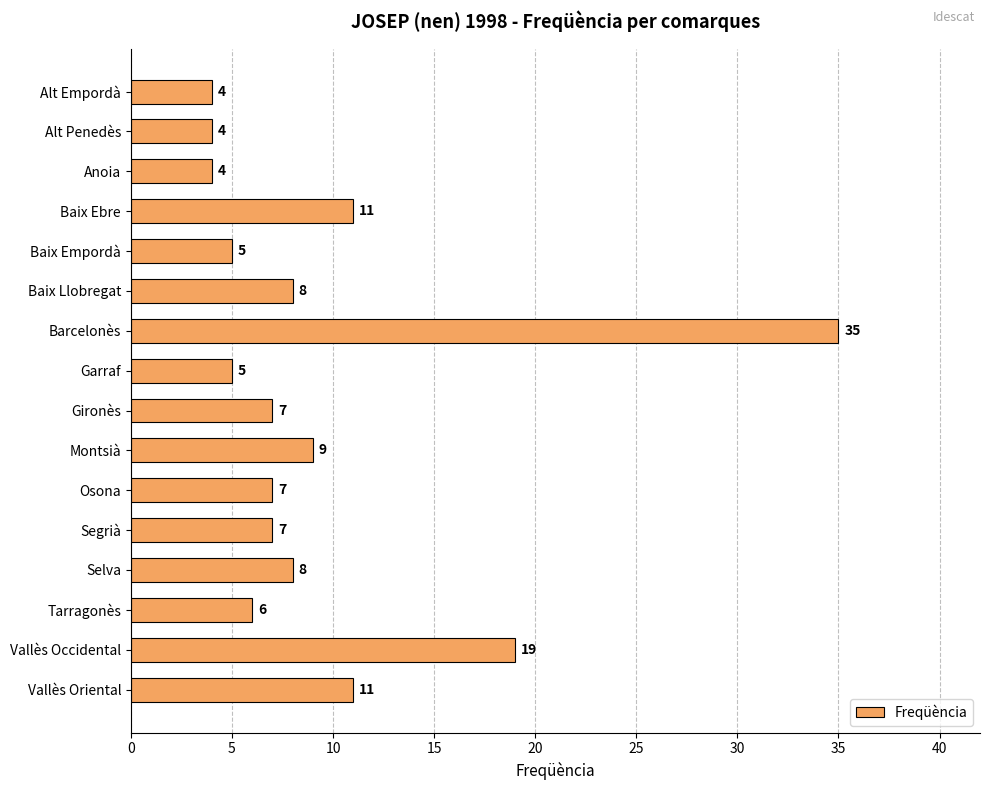

What is the smallest value displayed?

4